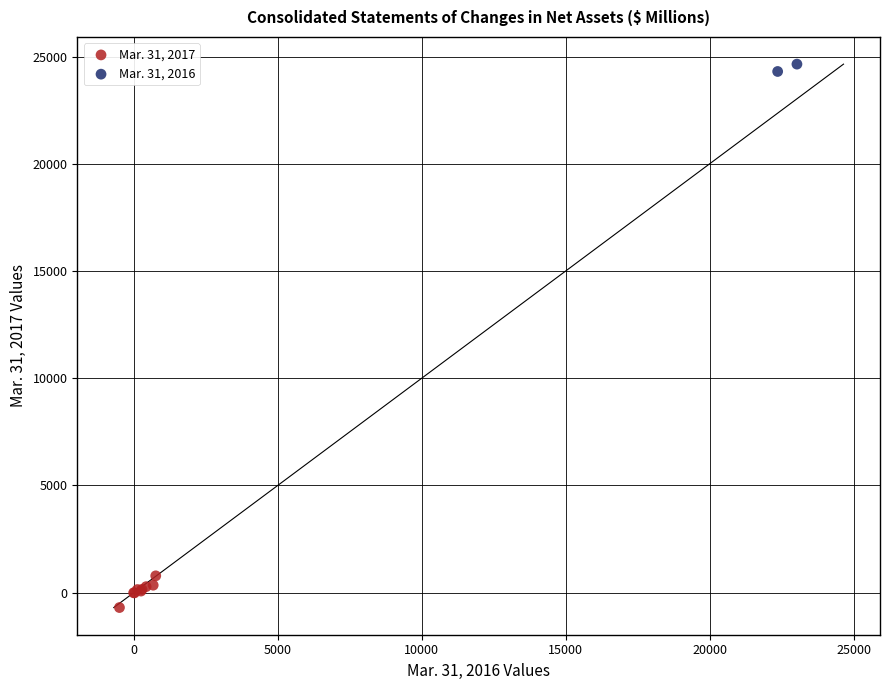

Which series has the largest Y range (max minus min)?

Mar. 31, 2017